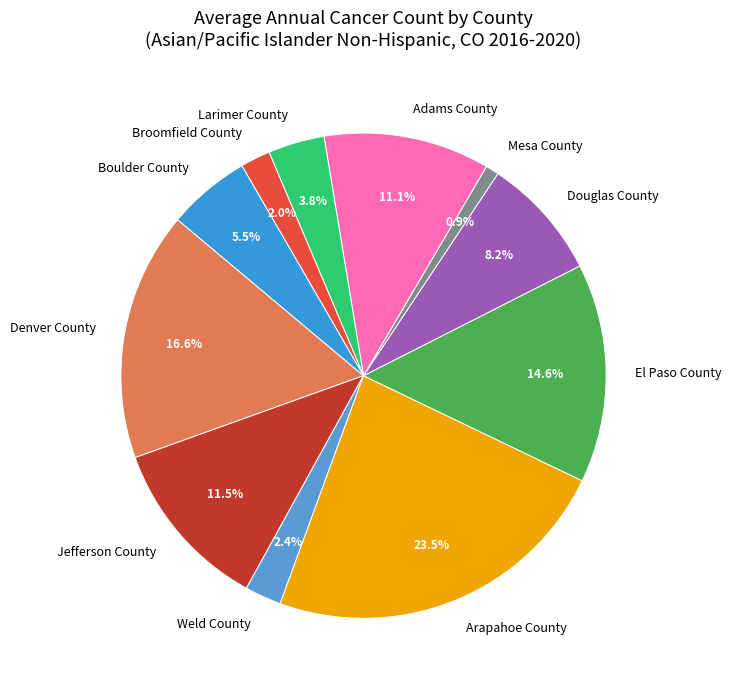

Between Weld County and El Paso County, which is larger?

El Paso County